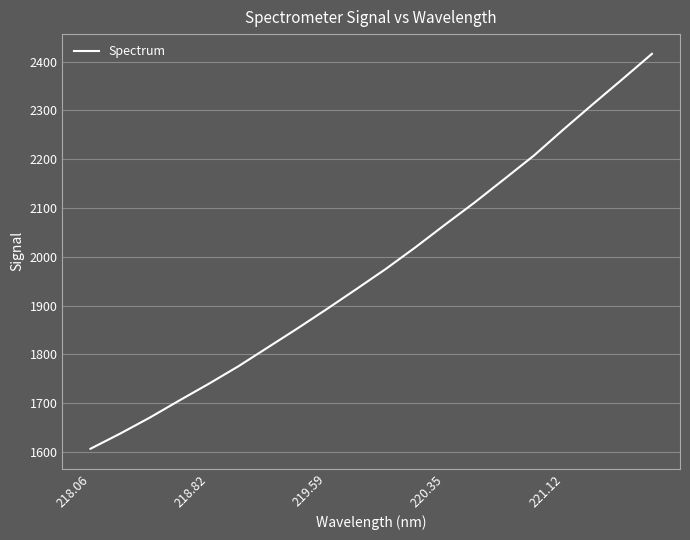

What is the greatest value displayed?

2416.1